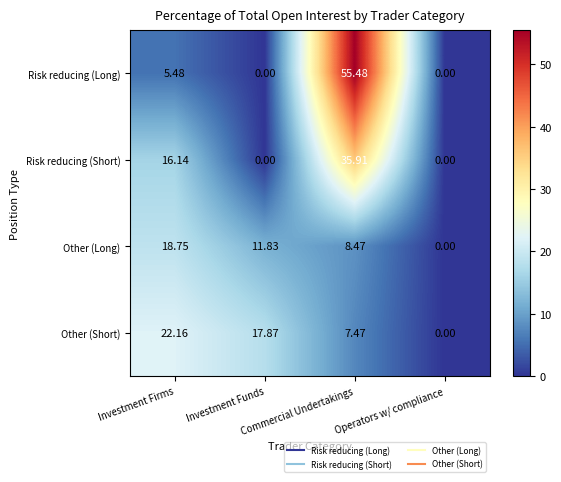

How many data points in Risk reducing (Long) are above 5?

2